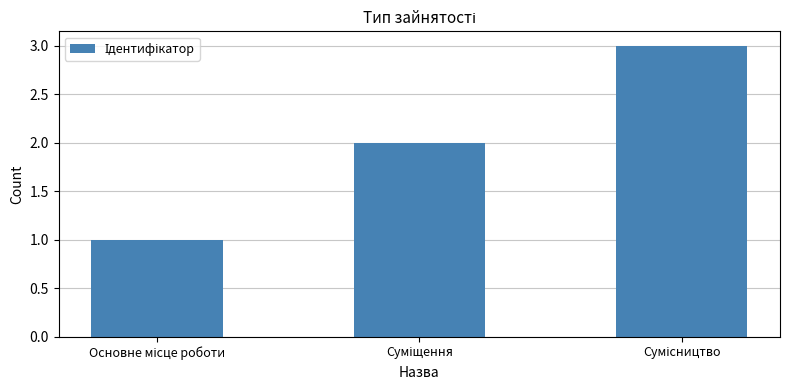

What is the average value?

2